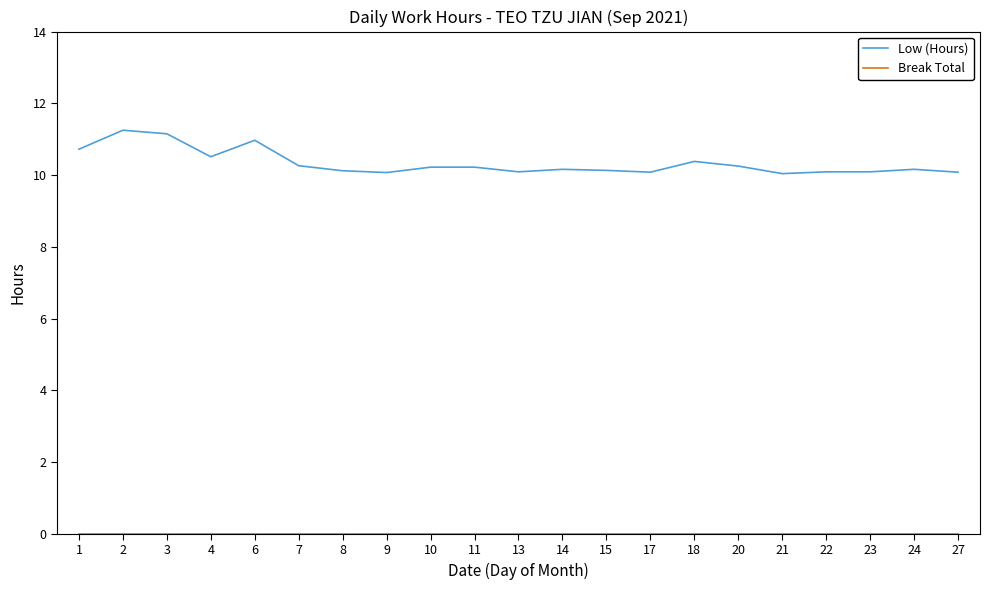

What is the difference between the Low (Hours) values at 18 and 9?

0.3